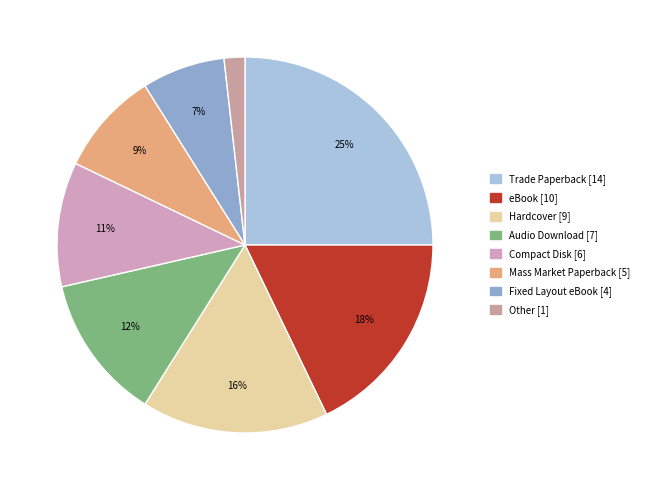

True or false: Mass Market Paperback [5] accounts for 9% of the total.

True